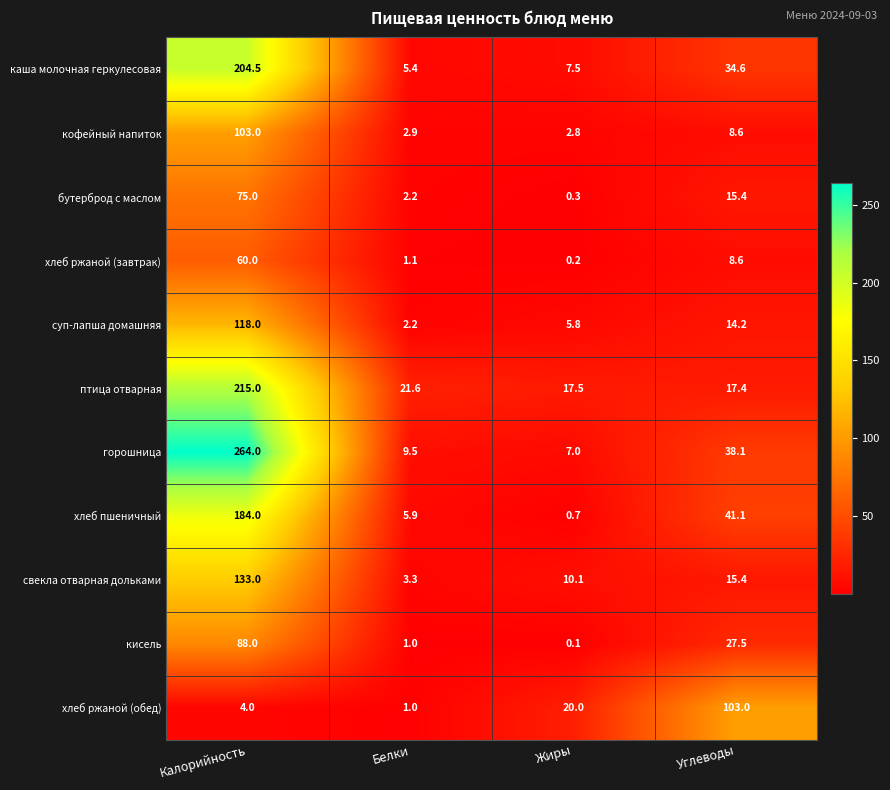

Where does the каша молочная геркулесовая series first go above 34?

Калорийность